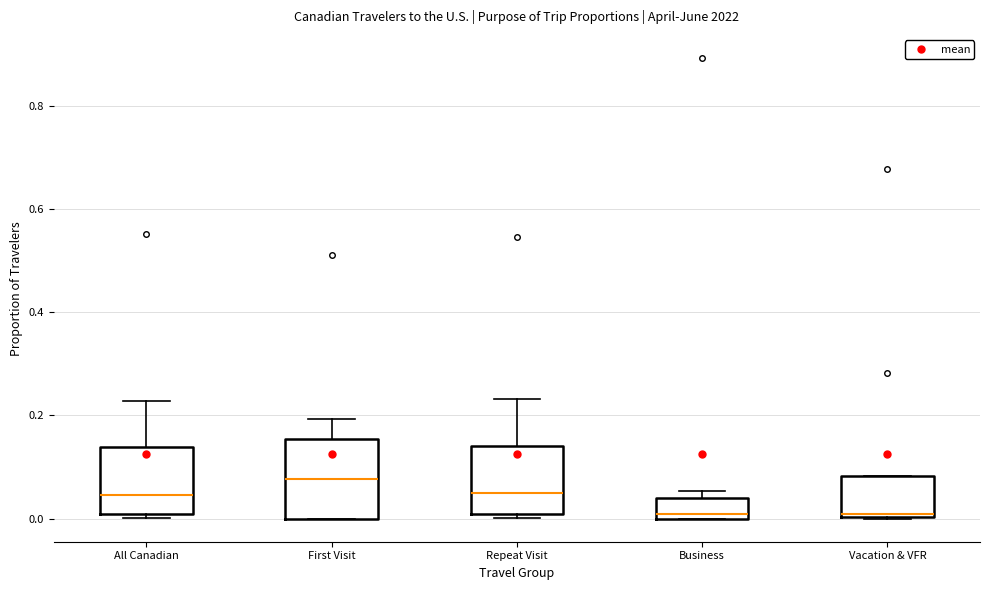

Reading left to right, transcribe this box plot: for each box, give where its median line is, the range the box spans, and where its two whiskers end, as read against the y-axis. The values are not printed on the chart, so give them approximately, as read against the axis.

All Canadian: median 0.04, box 0.00 to 0.14, whiskers 0.00 (just below the box's lower edge) to 0.22
First Visit: median 0.08, box 0.00 to 0.16, whiskers 0.00 to 0.20
Repeat Visit: median 0.04, box 0.00 to 0.14, whiskers 0.00 (just below the box's lower edge) to 0.24
Business: median 0.00 (just above the box's lower edge), box 0.00 to 0.04, whiskers 0.00 to 0.06
Vacation & VFR: median 0.00 (just above the box's lower edge), box 0.00 to 0.08, whiskers 0.00 to 0.08